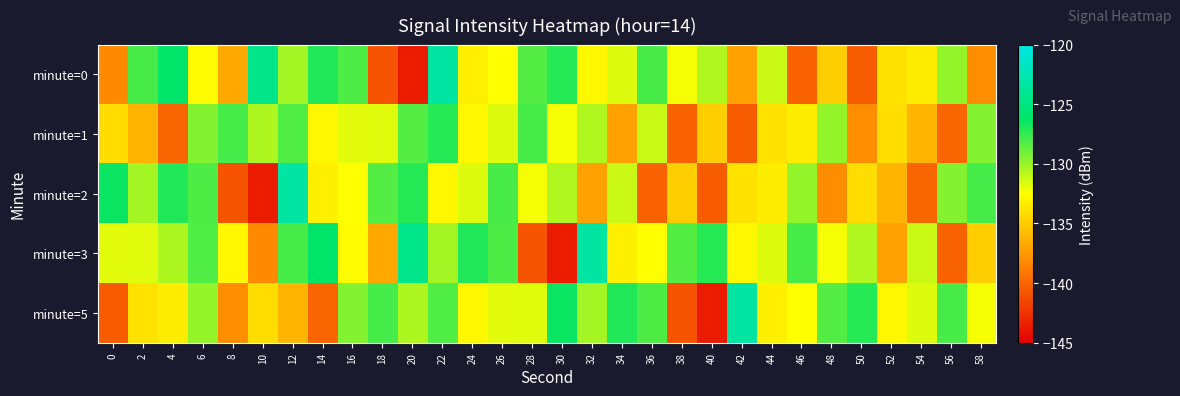

At which category is the sum across all series the highest?

22